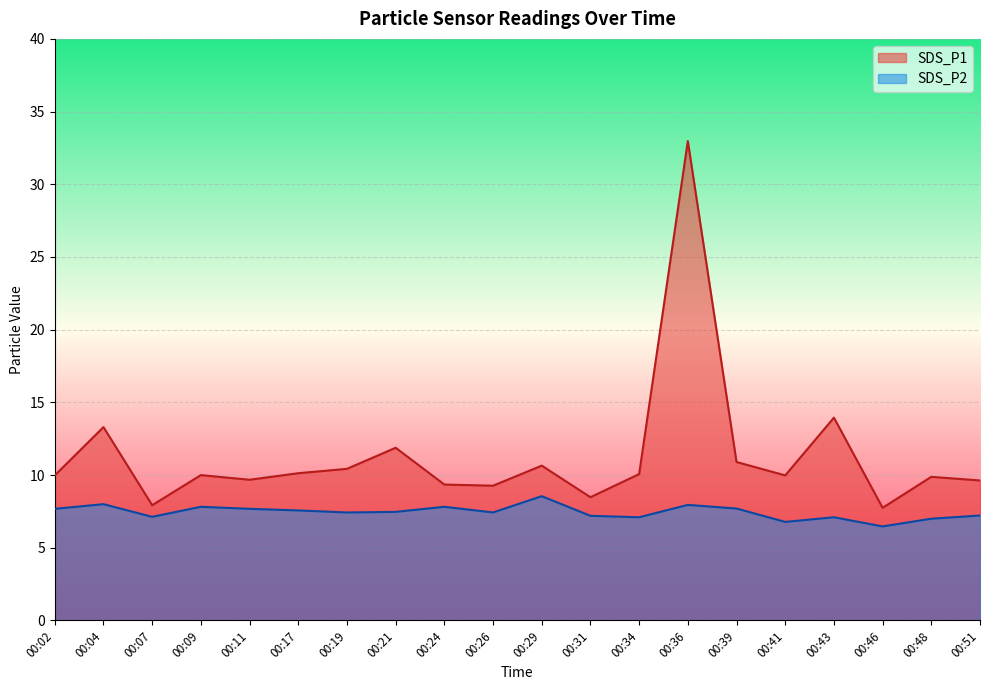

True or false: SDS_P2 and SDS_P1 cross at least once.

False